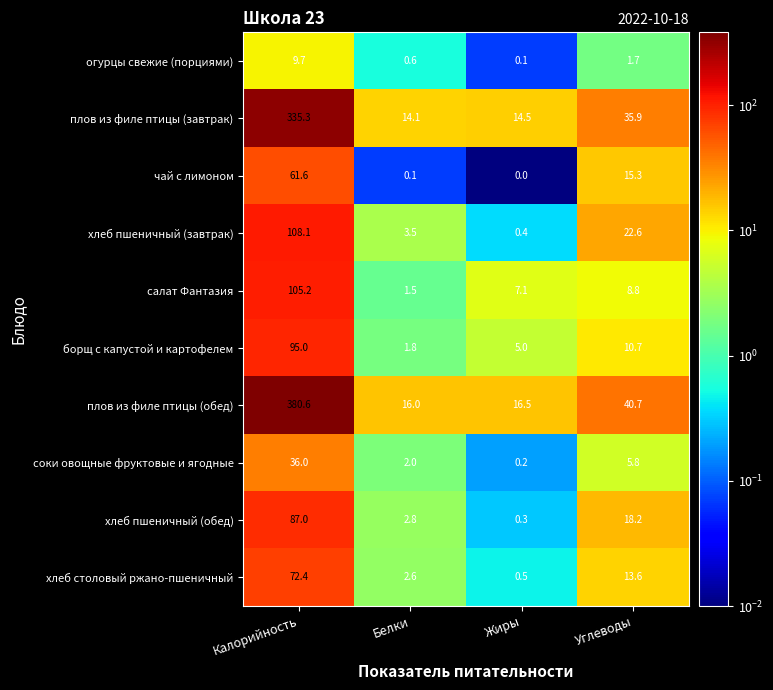

True or false: плов из филе птицы (обед) has a value of 16.5 at Жиры.

True